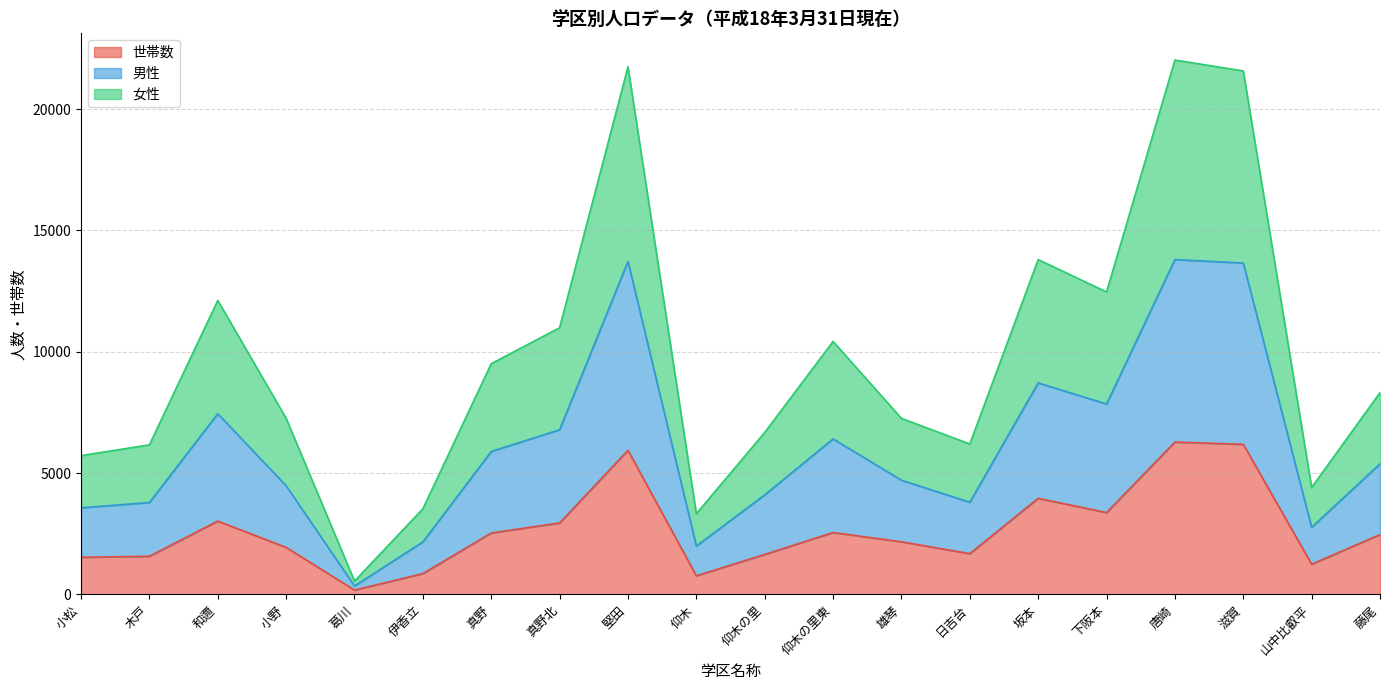

Is the value of 世帯数 at 雄琴 greater than the value of 女性 at 唐崎?

No